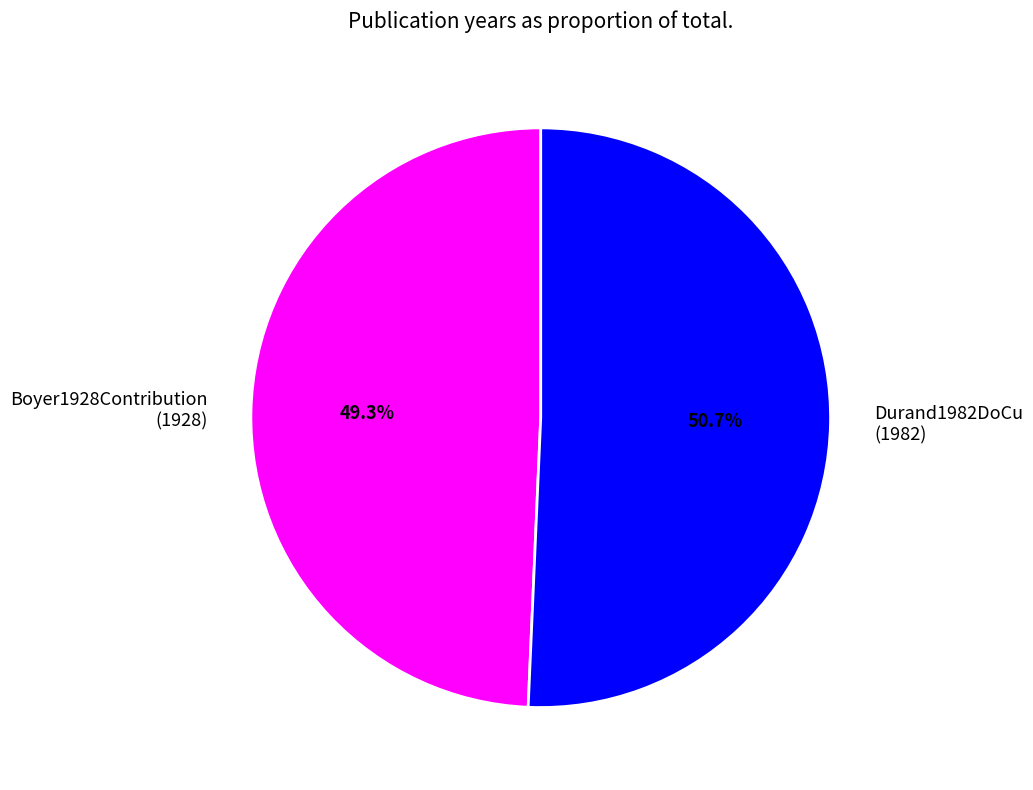

Does Durand1982DoCu represent more than half of the total?

Yes